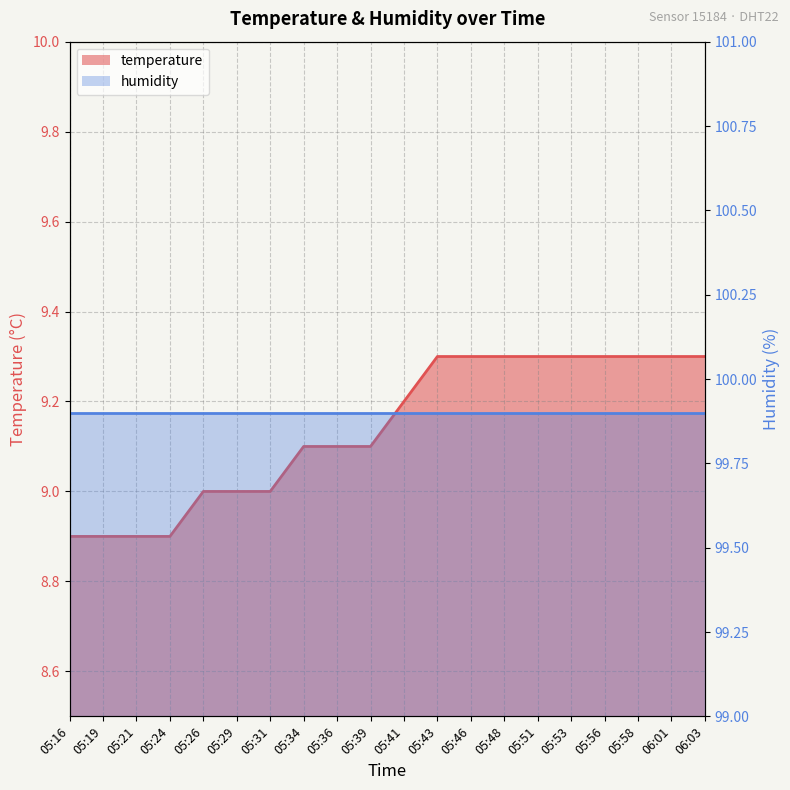

How many data points does each series have?

20